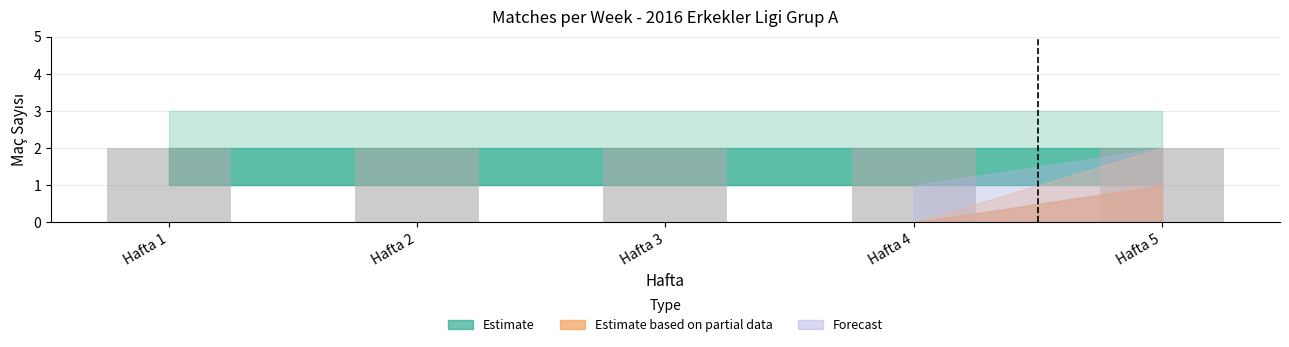

What is the total value across all series at Hafta 5?

7